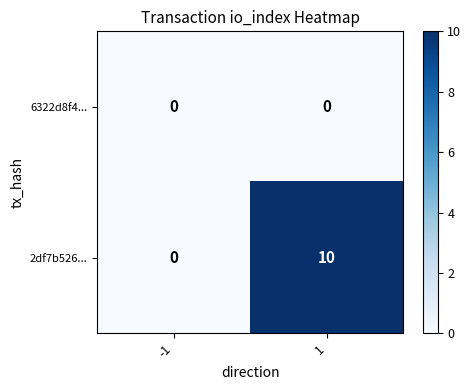

What is the difference between the 2df7b526... values at -1 and 1?

10